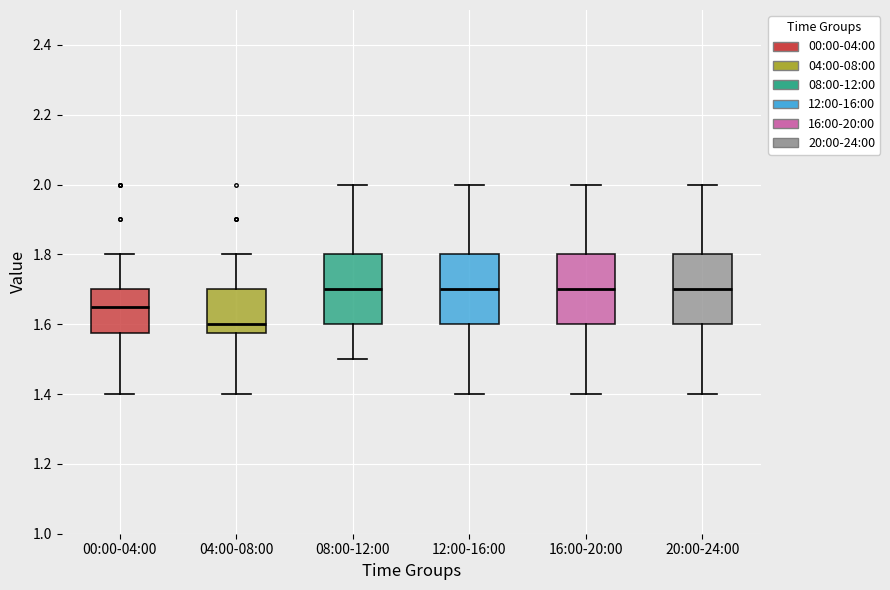

Reading left to right, transcribe this box plot: for each box, give where its median line is, the range the box spans, and where its two whiskers end, as read against the y-axis. The values are not printed on the chart, so give them approximately, as read against the axis.

00:00-04:00: median 1.66, box 1.58 to 1.70, whiskers 1.40 to 1.80
04:00-08:00: median 1.60, box 1.58 to 1.70, whiskers 1.40 to 1.80
08:00-12:00: median 1.70, box 1.60 to 1.80, whiskers 1.50 to 2.00
12:00-16:00: median 1.70, box 1.60 to 1.80, whiskers 1.40 to 2.00
16:00-20:00: median 1.70, box 1.60 to 1.80, whiskers 1.40 to 2.00
20:00-24:00: median 1.70, box 1.60 to 1.80, whiskers 1.40 to 2.00